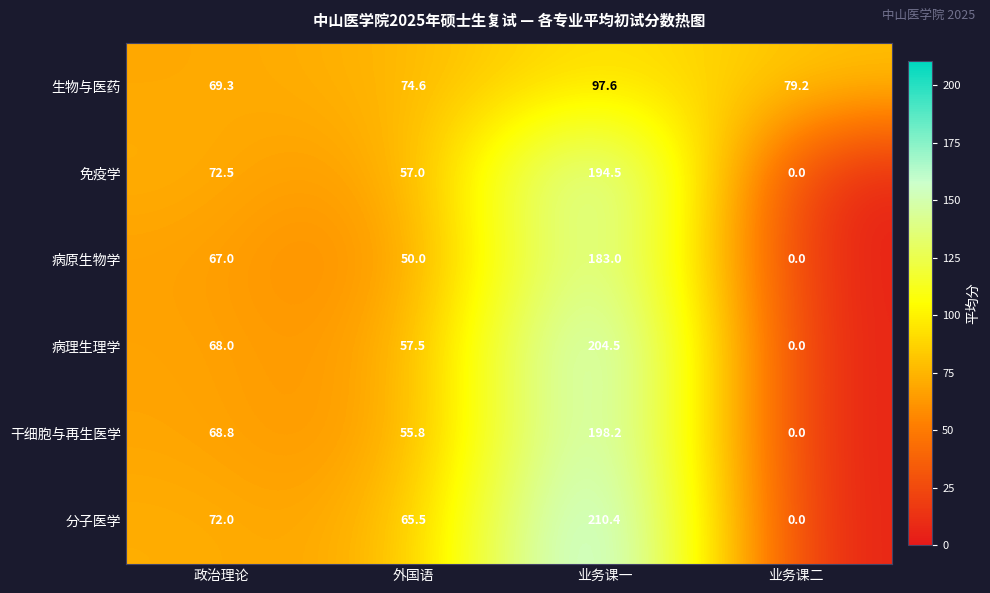

Which label corresponds to the largest value in the chart?

业务课一